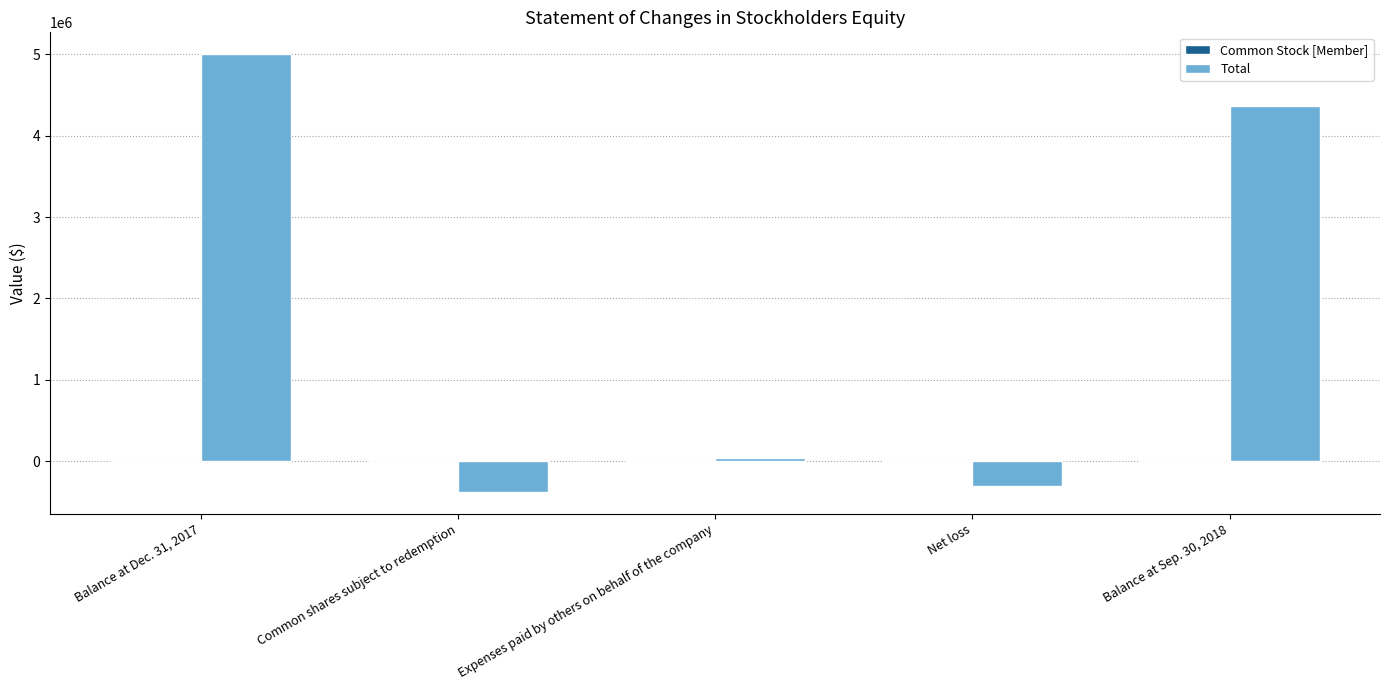

Which series has the largest range (max minus min)?

Total